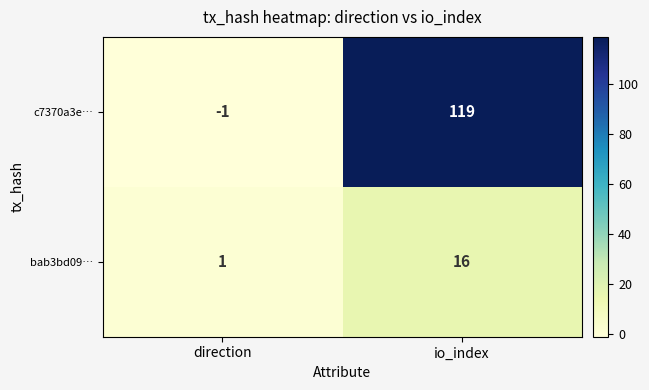

Rank the series by their average value, from highest to lowest.

c7370a3e…, bab3bd09…